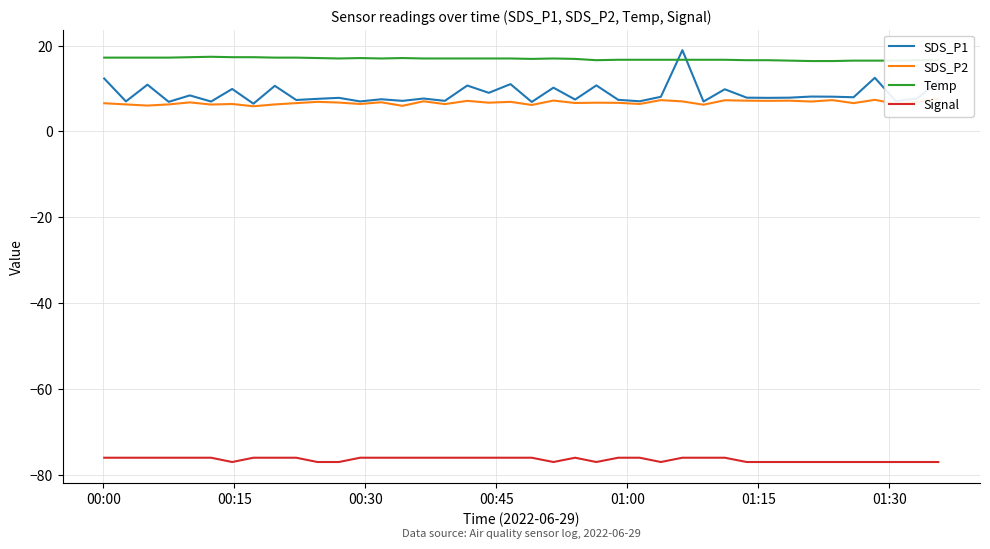

How many interior local peaks does the Temp series have?

4